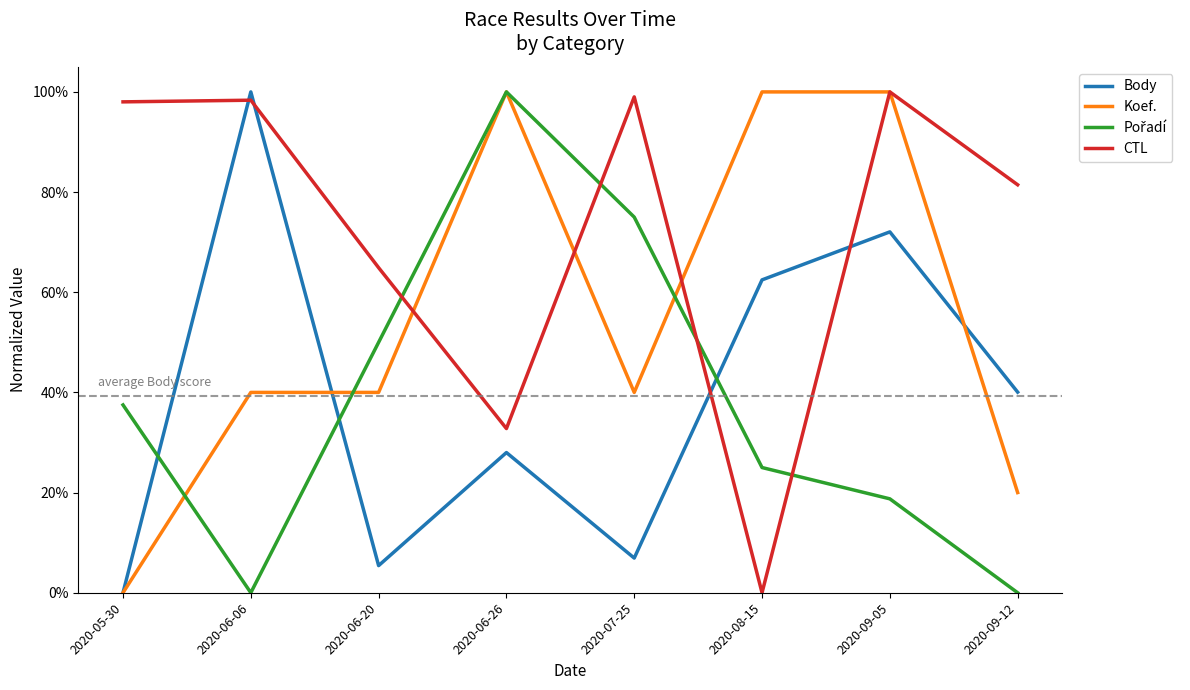

What is the sum of the CTL values at 2020-06-20 and 2020-09-05?

1.6